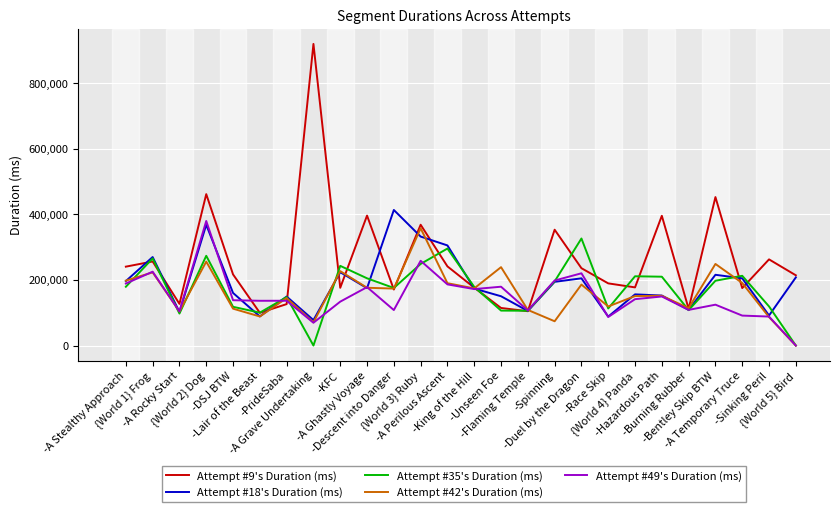

What is the greatest value displayed?

919857